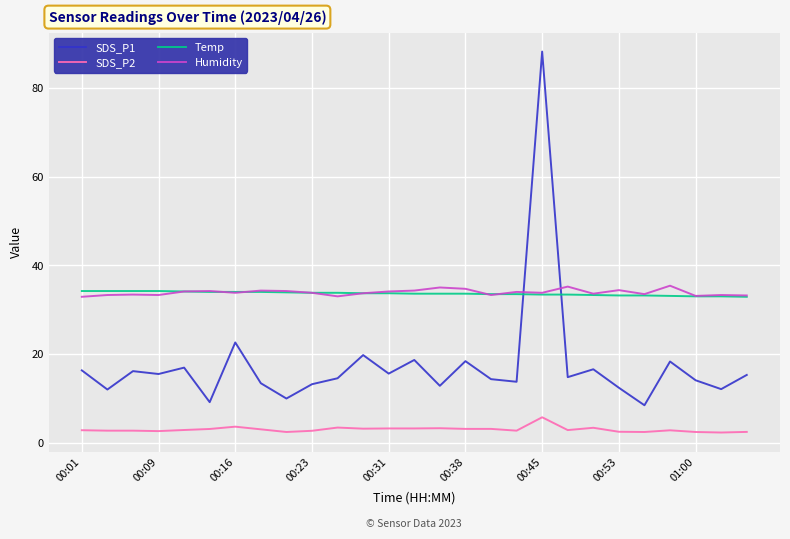

True or false: SDS_P2 and SDS_P1 cross at least once.

False